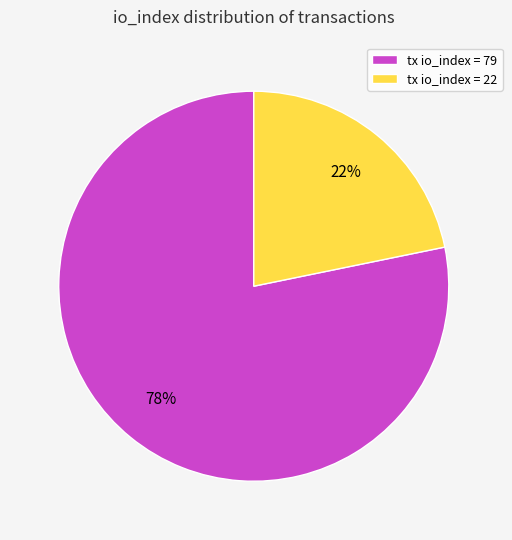

Is it true that tx io_index = 79 is 78% of the pie?

True